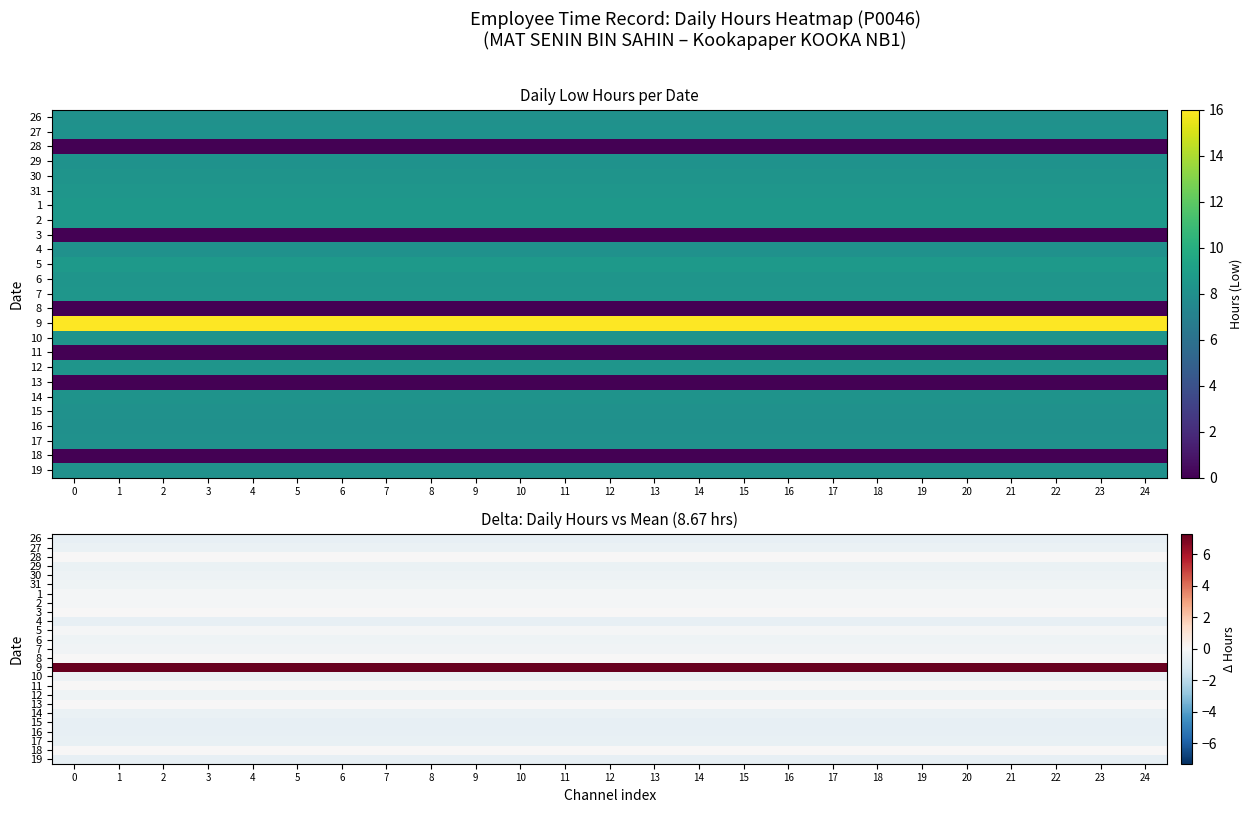

True or false: 5 has a value of -0.0 at 17.

False